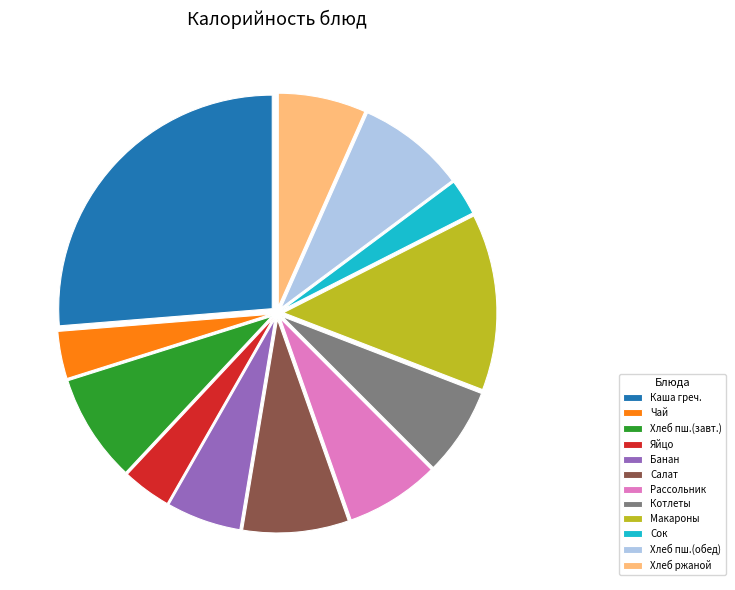

Does any single category account for the majority?

No